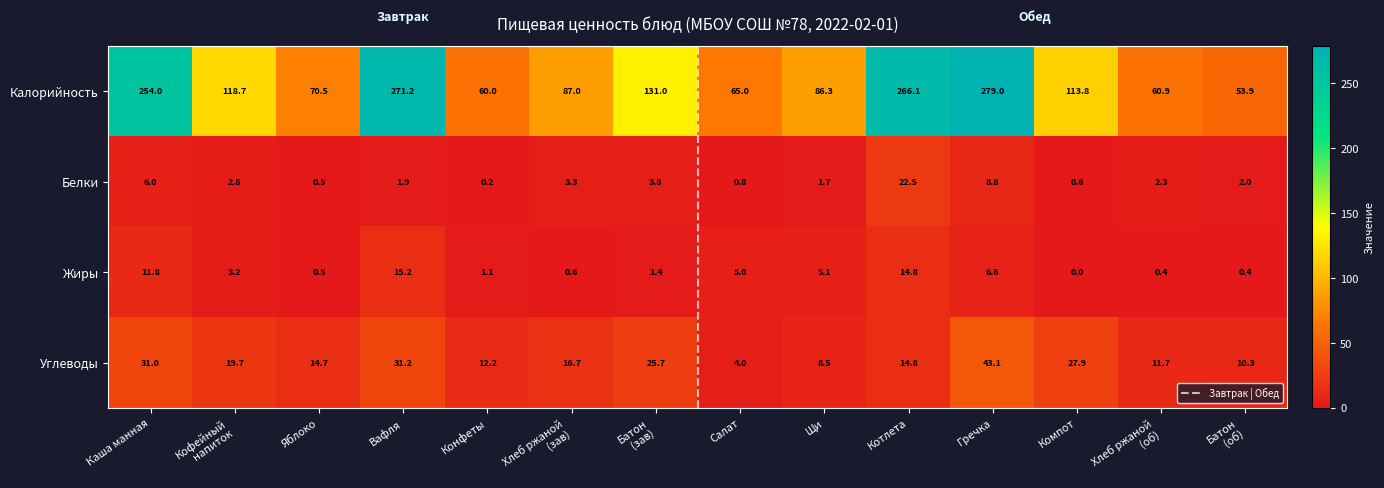

What value does the Жиры series have at Вафля?

15.2